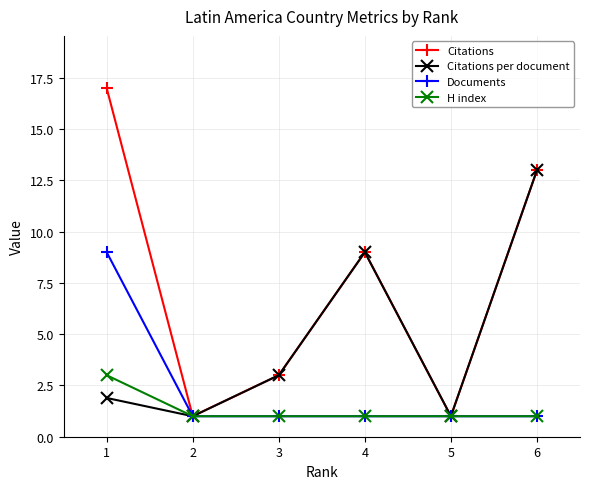

Where is the first local maximum for Citations per document?

4